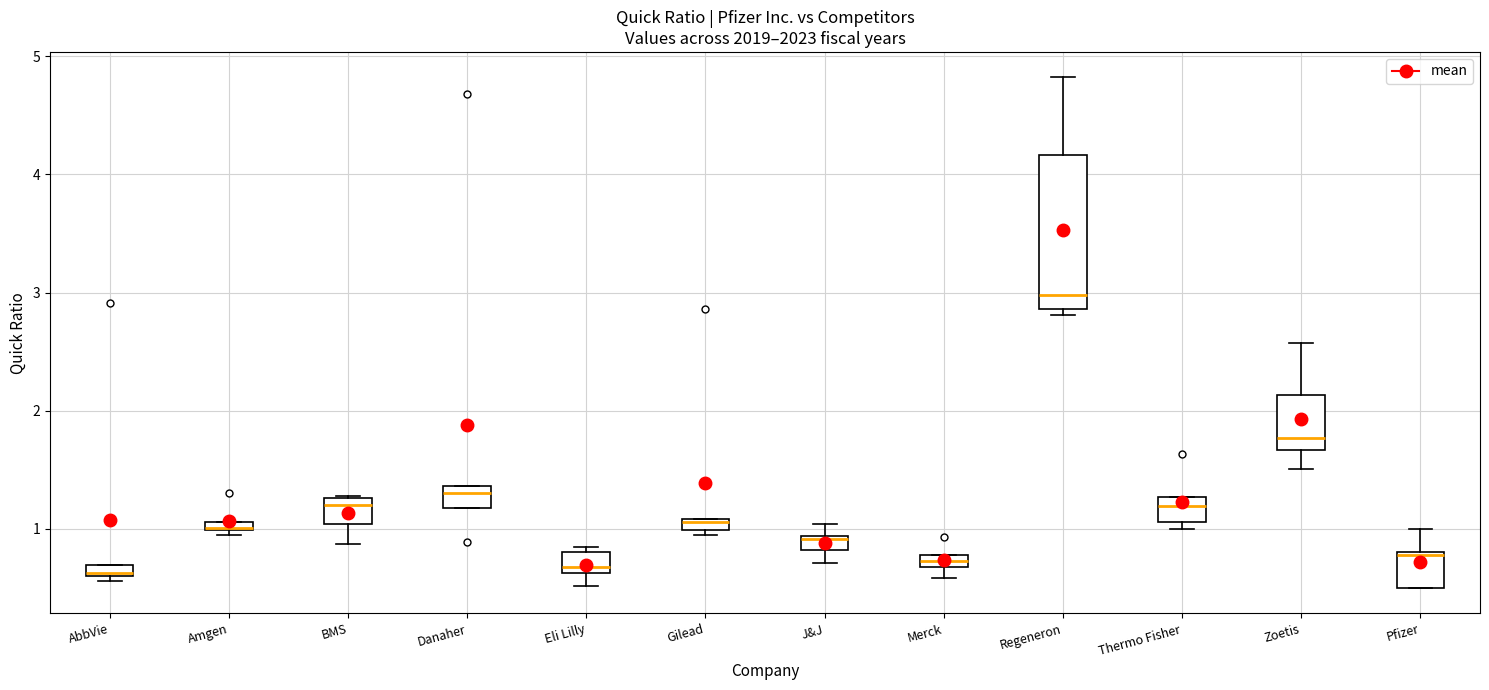

Where is the upper edge of the box for J&J on the y-axis? The values are not printed on the chart, so give them approximately, as read against the axis.

0.9